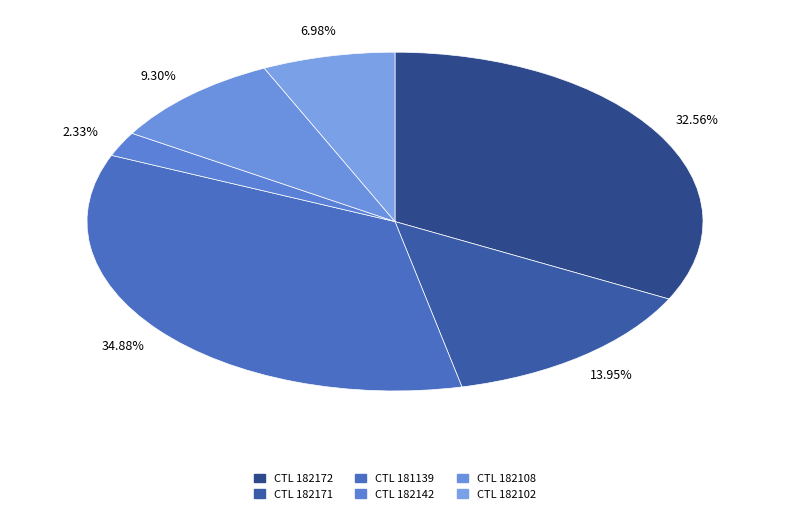

How many segments does this pie chart have?

6